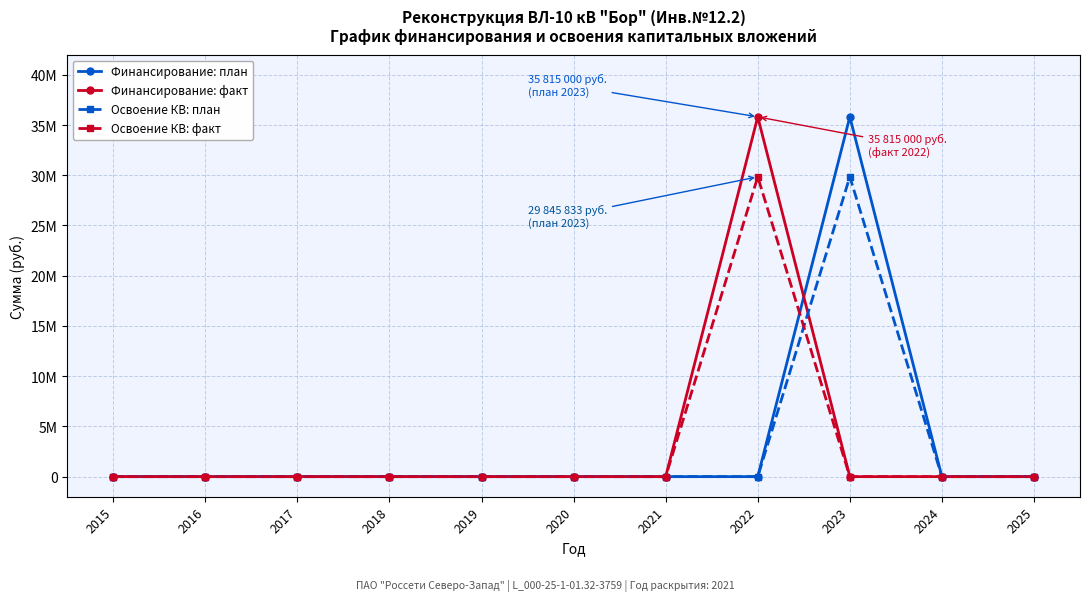

Between which two adjacent categories do Освоение КВ: план and Финансирование: факт first intersect?

2022 and 2023